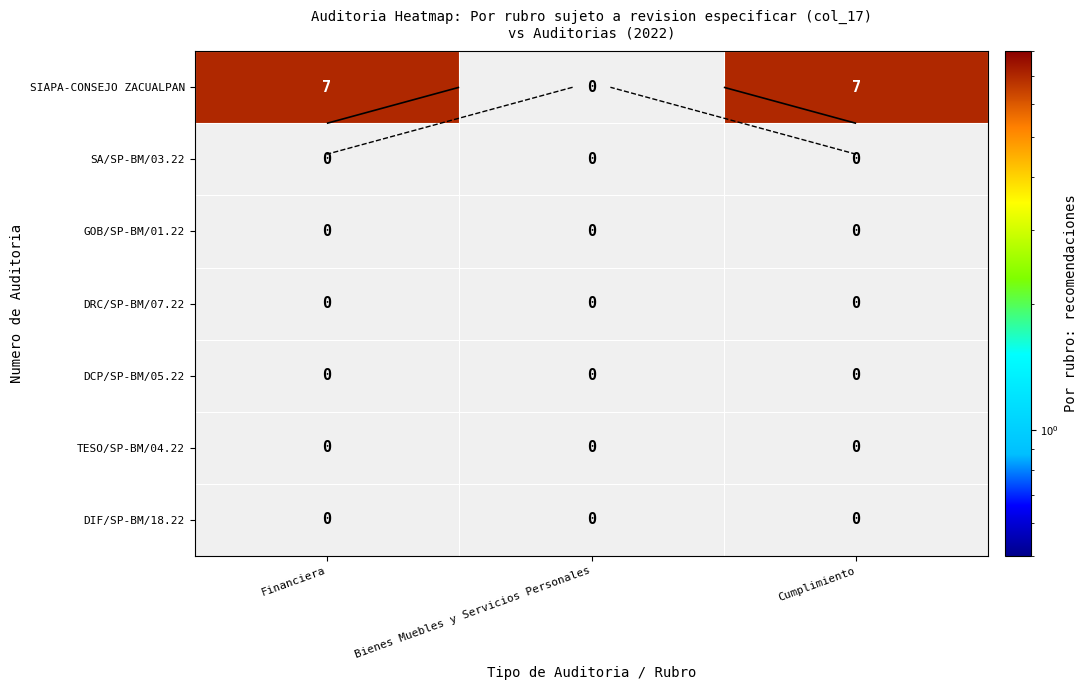

At Cumplimiento, list the series in order from smallest to largest.

SA/SP-BM/03.22, GOB/SP-BM/01.22, DRC/SP-BM/07.22, DCP/SP-BM/05.22, TESO/SP-BM/04.22, DIF/SP-BM/18.22, SIAPA-CONSEJO ZACUALPAN